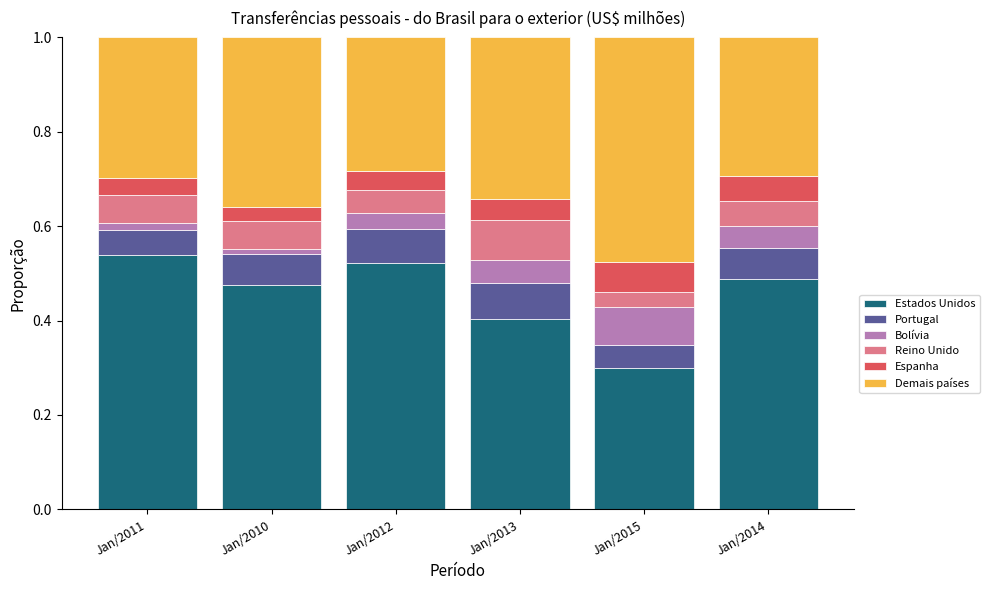

How many Estados Unidos values are between 0 and 1?

6